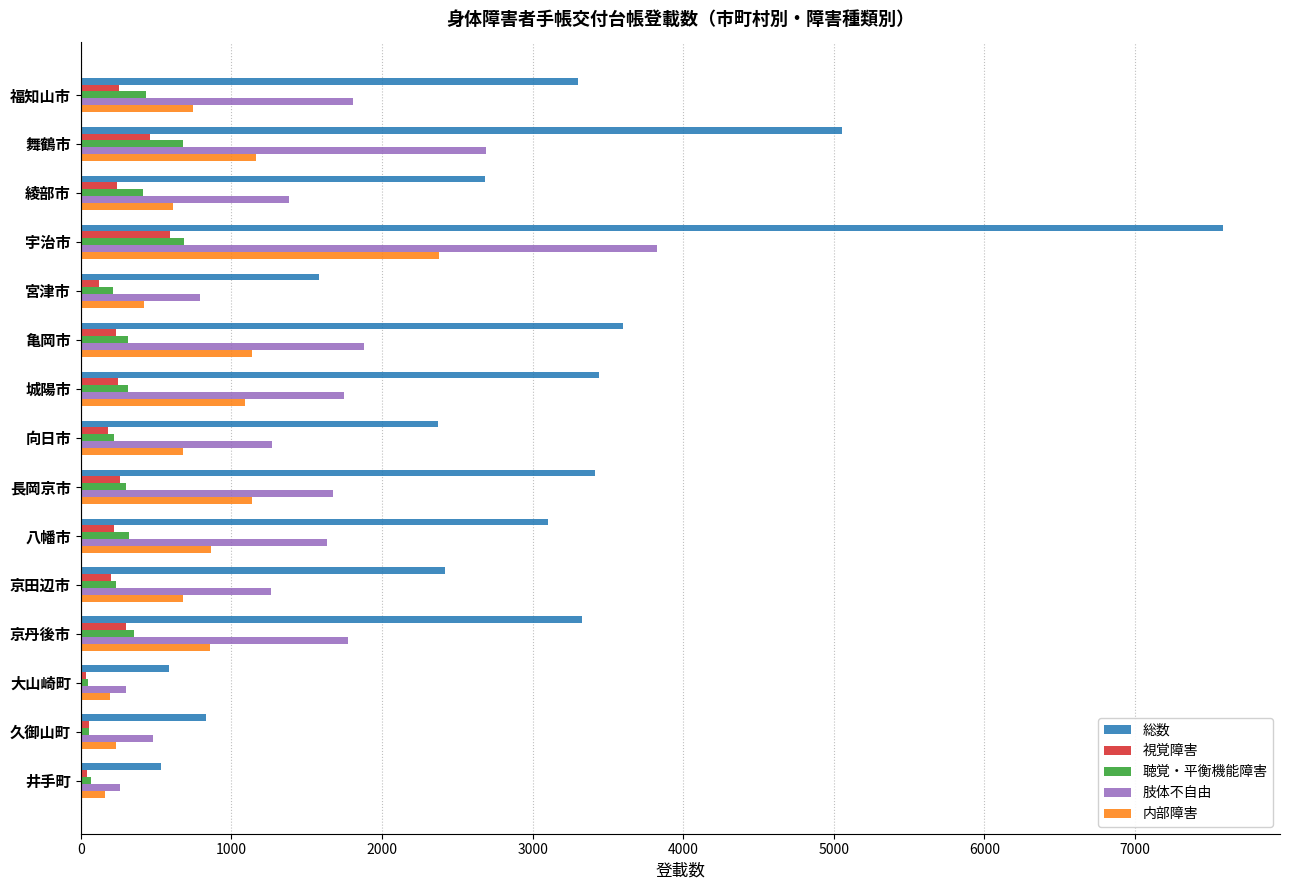

What is the average value of the 聴覚・平衡機能障害 series?

310